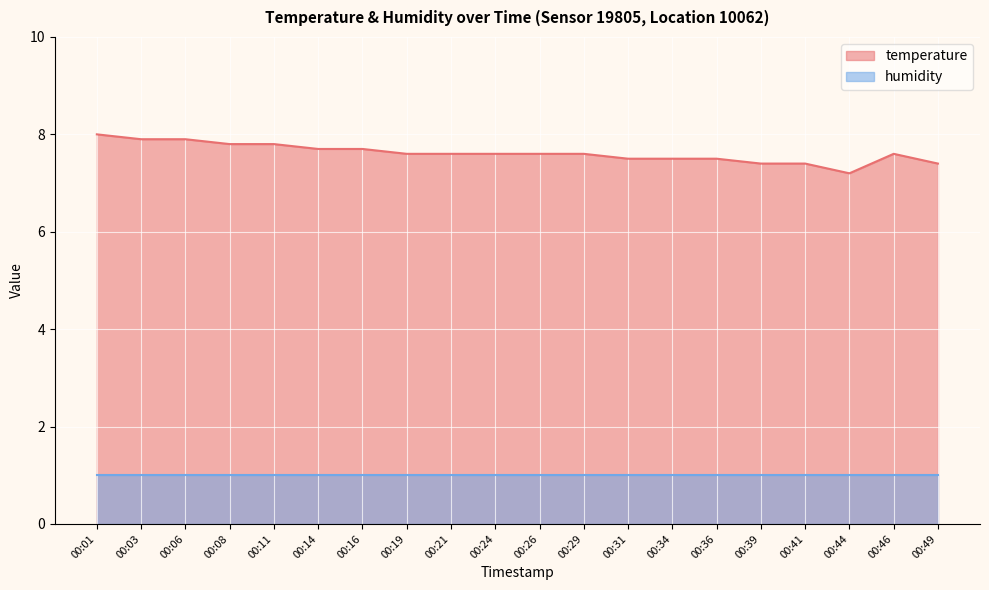

Count the values in the range 7 to 8.

20